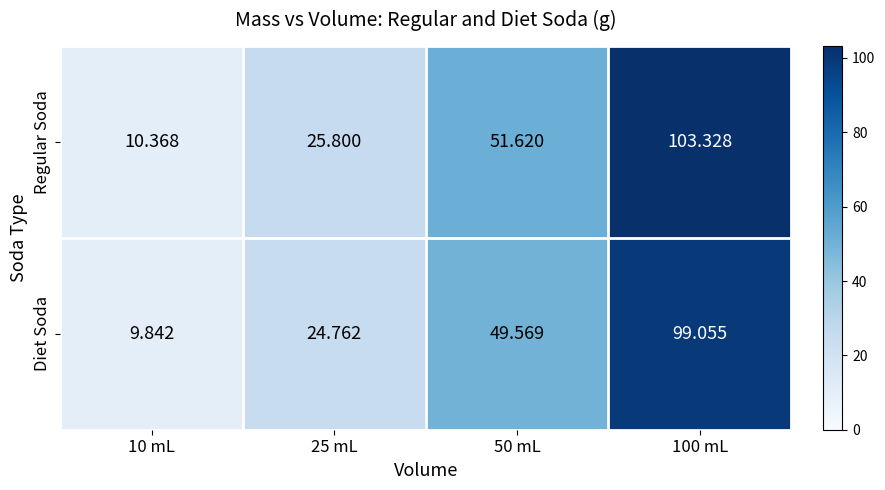

List the series in order of their peak value, lowest first.

Diet Soda, Regular Soda